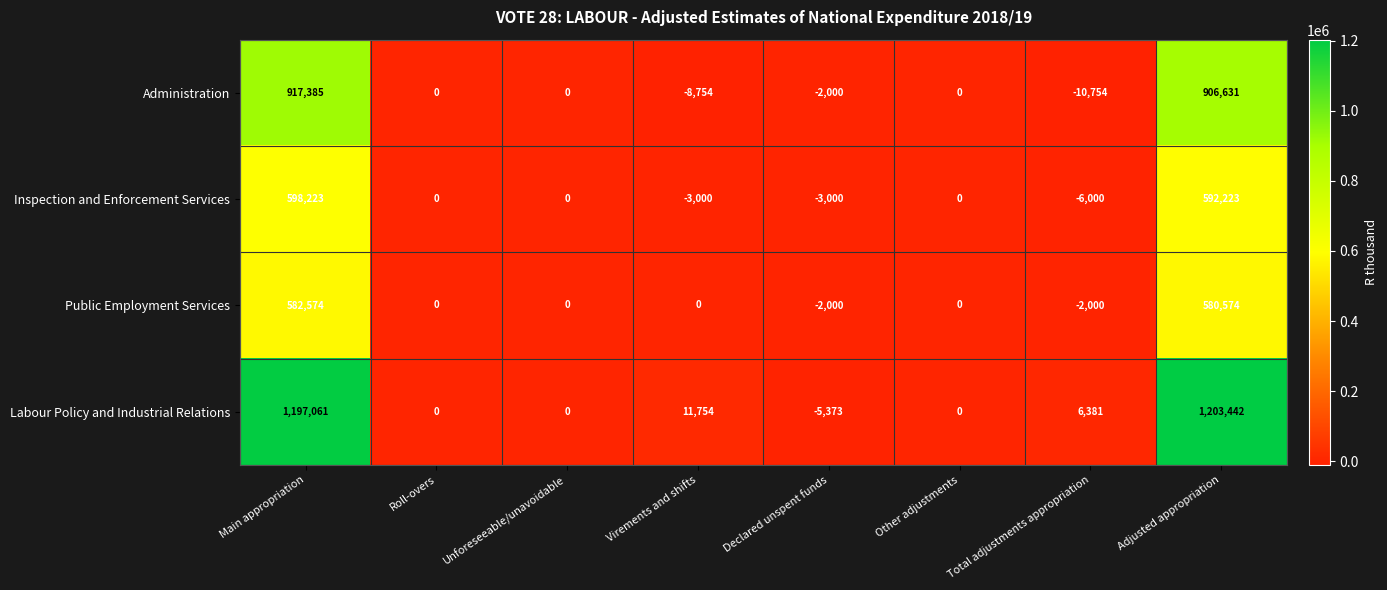

Is it true that Public Employment Services equals -276665 at Virements and shifts?

False